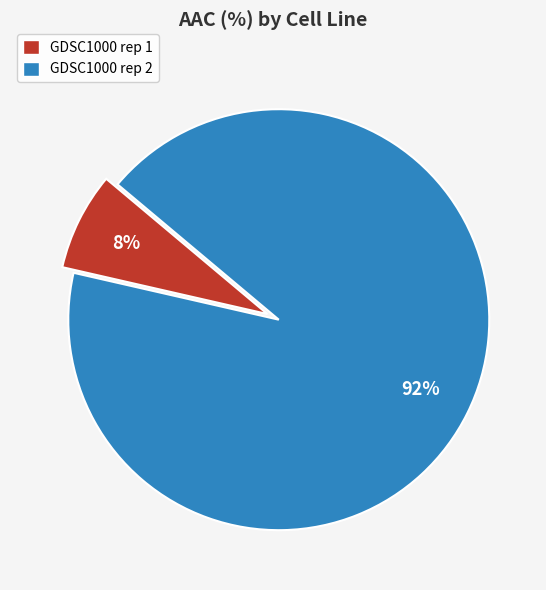

What percentage is the GDSC1000 rep 1 slice, to the nearest percent?

8%